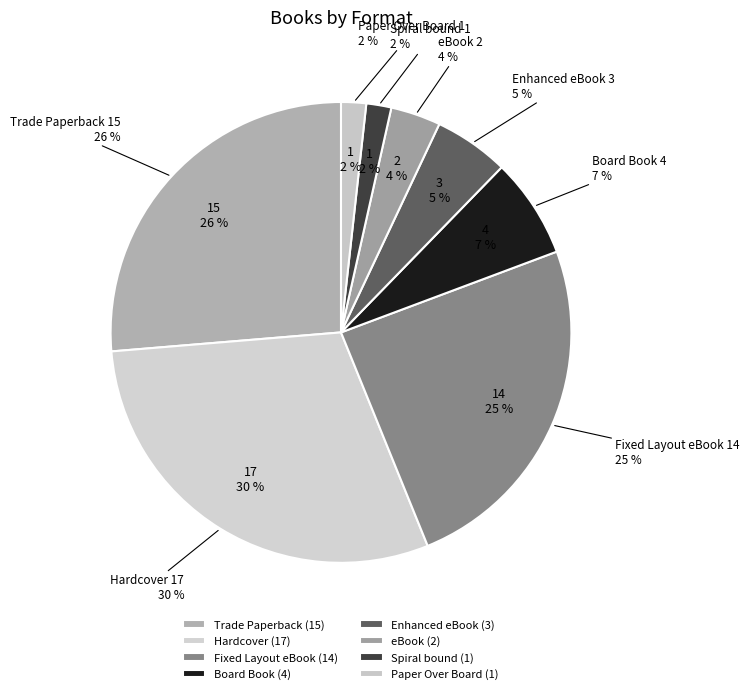

How much of the chart is everything except Enhanced eBook?

94.7%